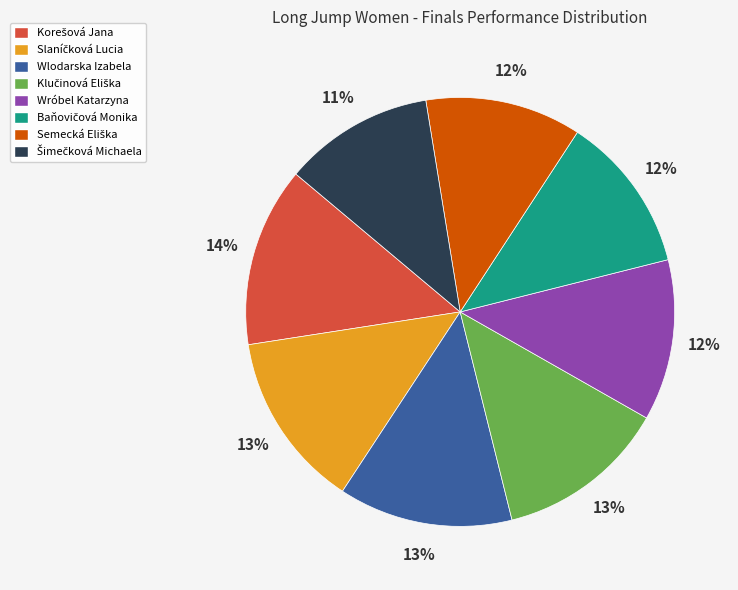

How many segments does this pie chart have?

8